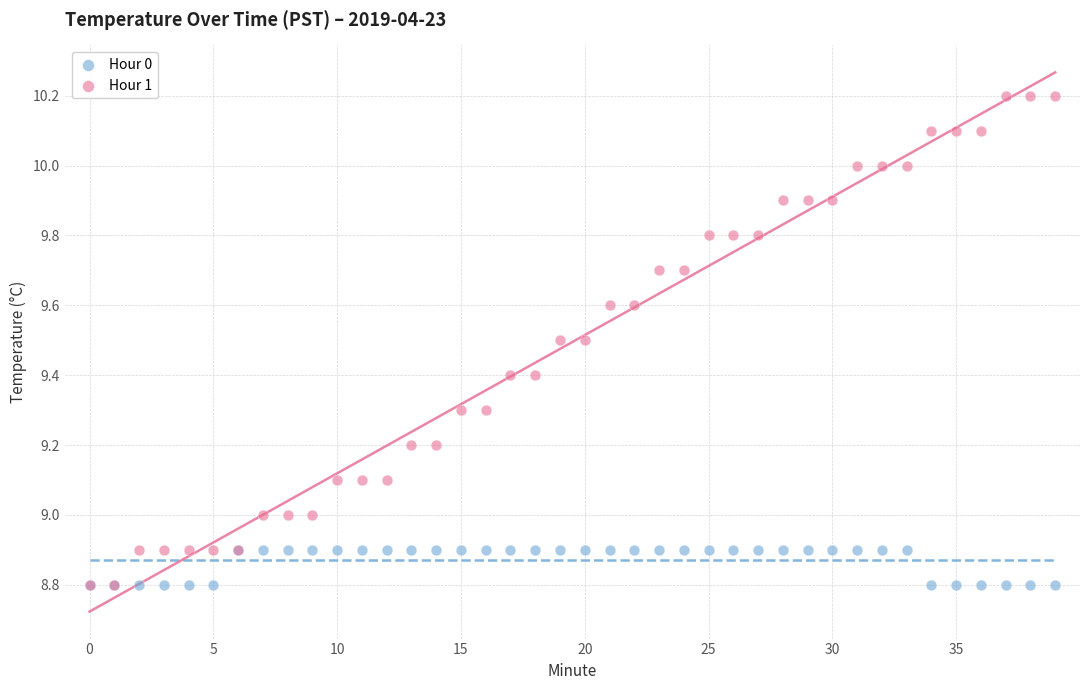

Which series reaches the maximum Y coordinate?

Hour 1